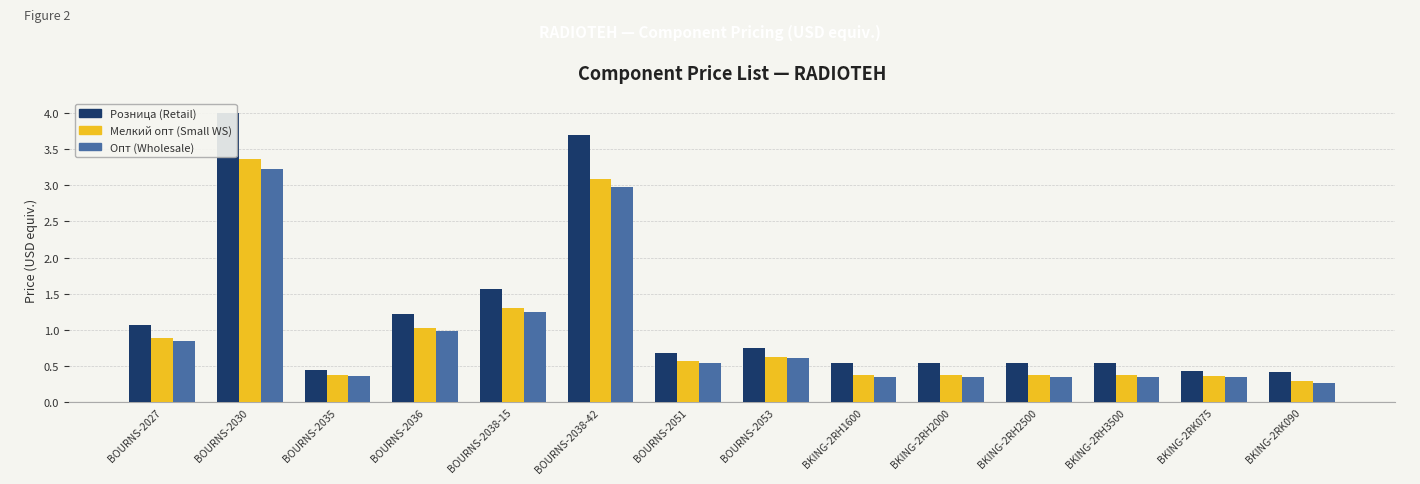

What is the maximum value for Мелкий опт?

3.4